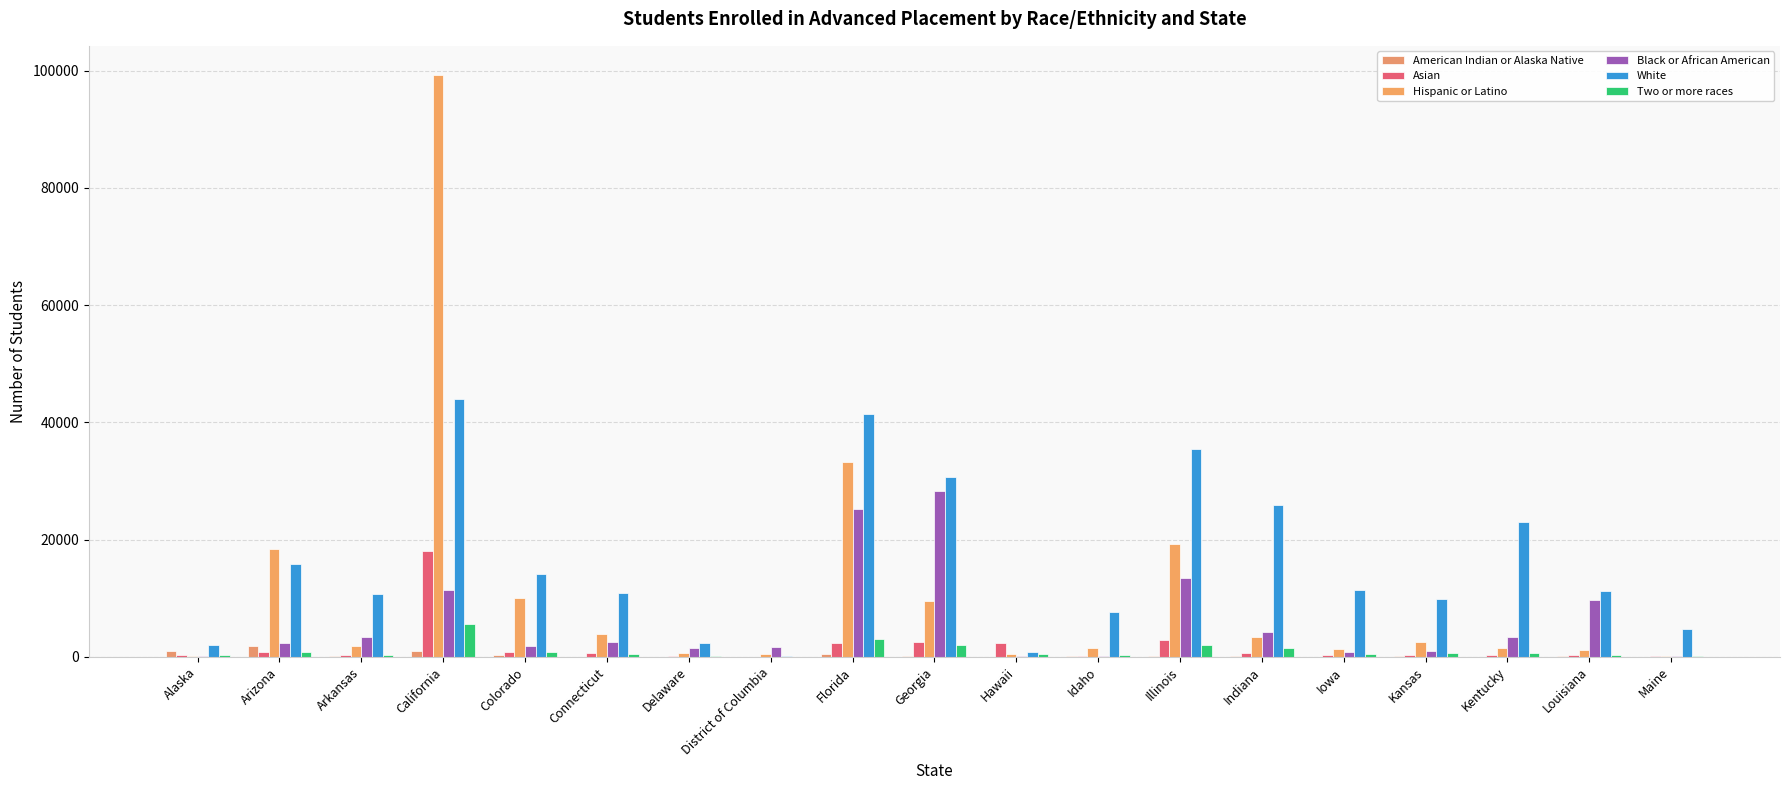

Does the chart contain stacked bars?

No